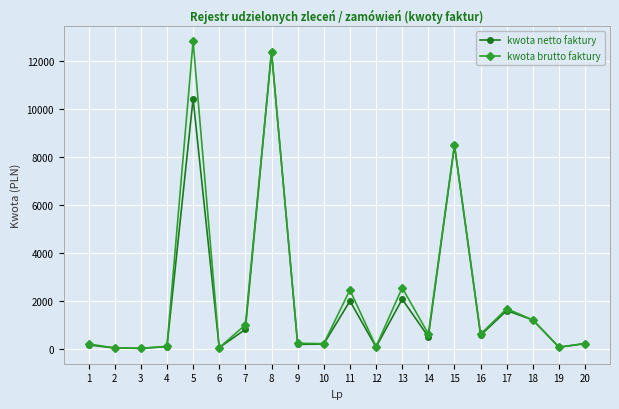

Which series changed the most between 4 and 17?

kwota brutto faktury